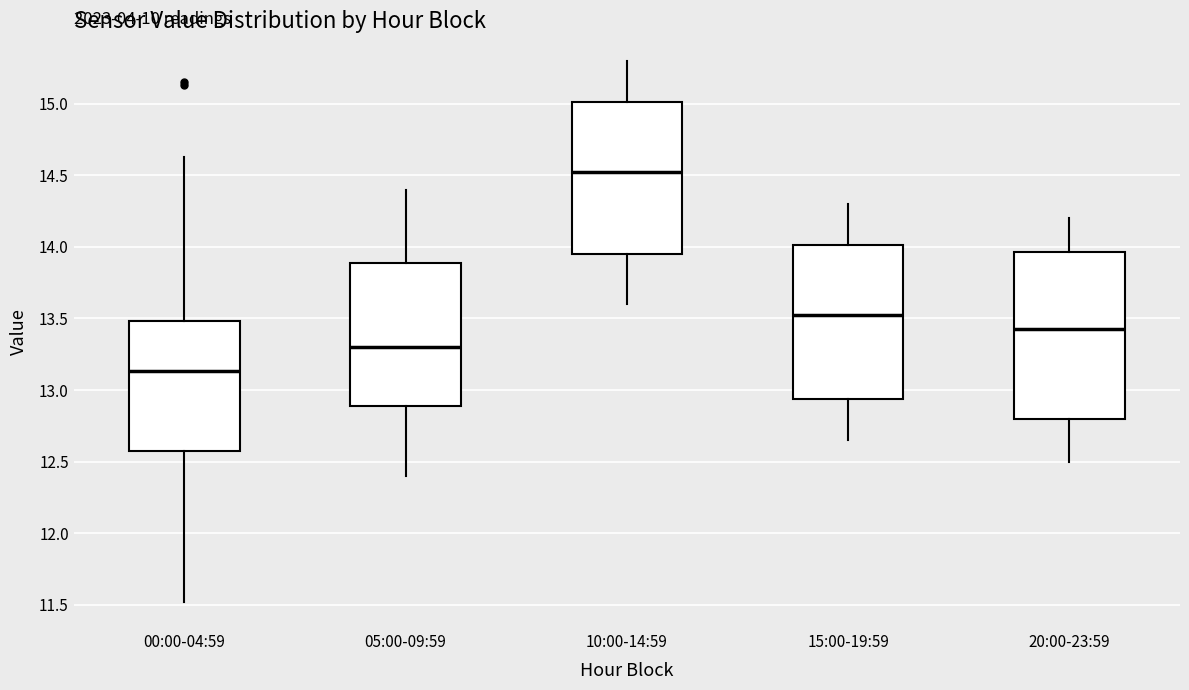

Reading left to right, read every box against the y-axis: the position of its median line, the range the box covers, and the ends of its whiskers. The values are not printed on the chart, so give them approximately, as read against the axis.

00:00-04:59: median 13.15, box 12.60 to 13.50, whiskers 11.50 to 14.65
05:00-09:59: median 13.30, box 12.90 to 13.90, whiskers 12.40 to 14.40
10:00-14:59: median 14.55, box 13.95 to 15.00, whiskers 13.60 to 15.30
15:00-19:59: median 13.55, box 12.95 to 14.00, whiskers 12.65 to 14.30
20:00-23:59: median 13.45, box 12.80 to 13.95, whiskers 12.50 to 14.20